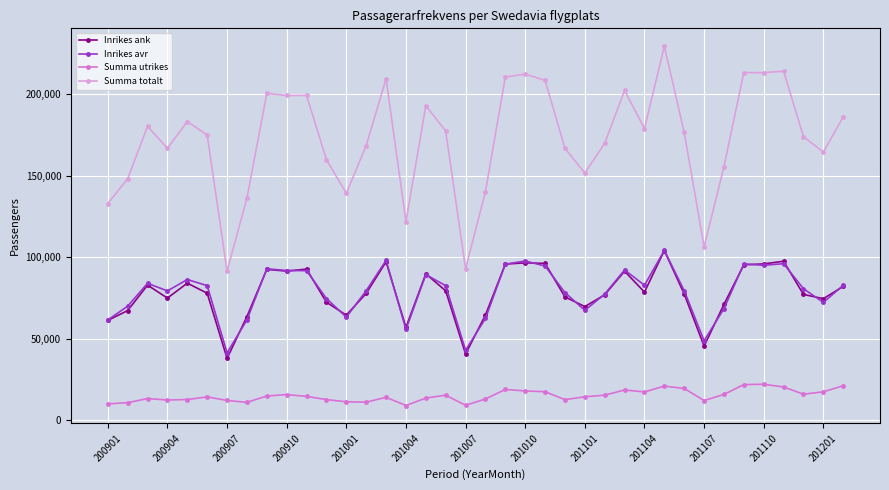

How many categories are shown in the chart?

38